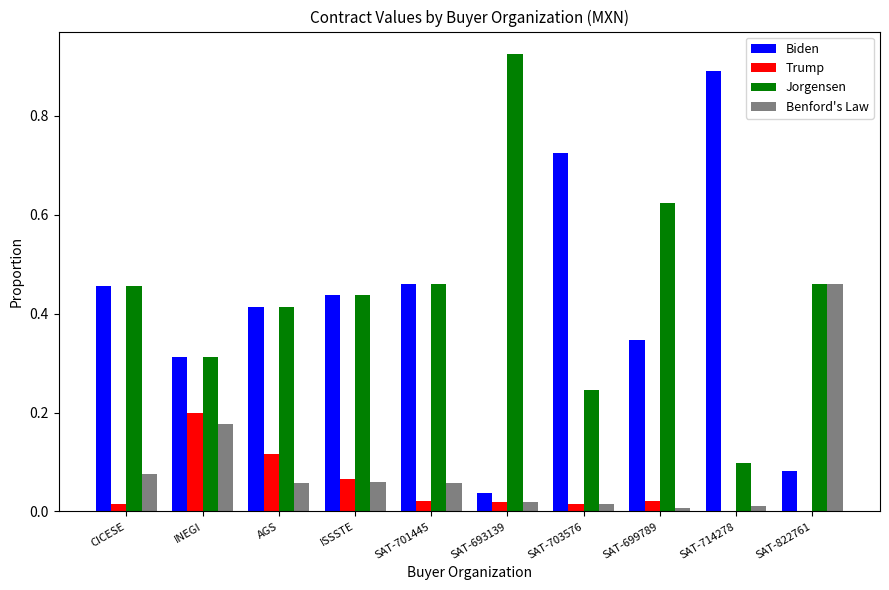

What is the total value across all series at SAT-701445?

1.0